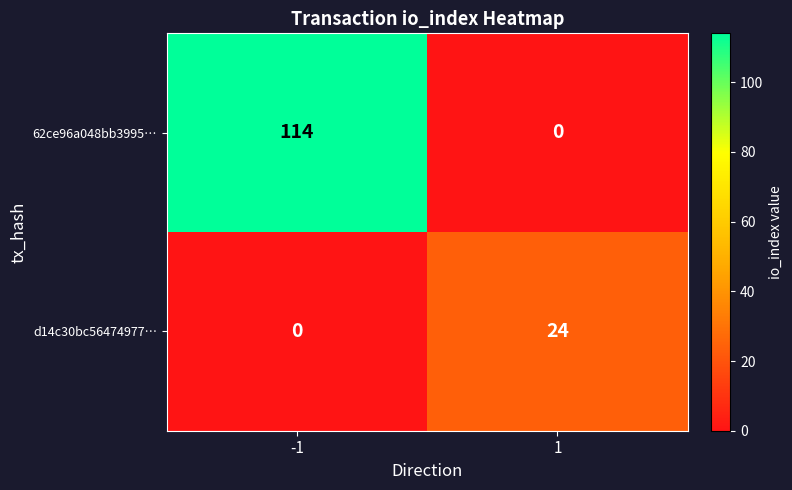

What is the difference between the maximum and minimum values in the 62ce96a048bb3995… series?

114